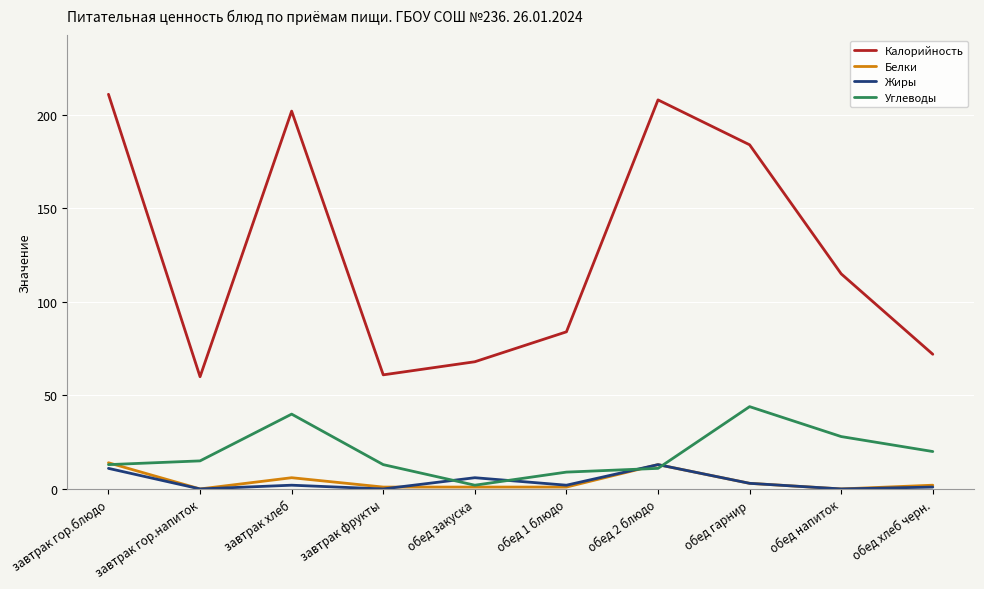

Is the value of Жиры at завтрак хлеб greater than the value of Калорийность at обед 2 блюдо?

No